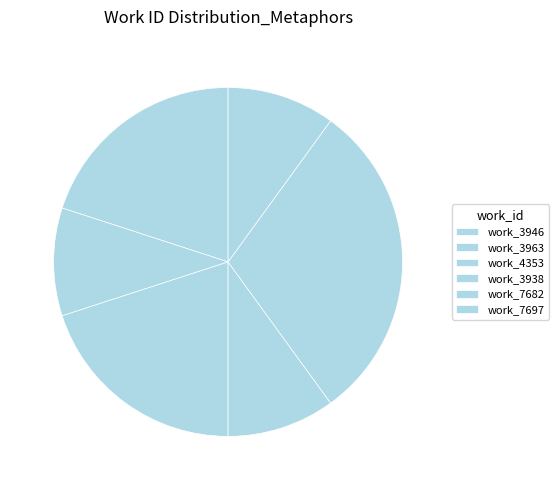

How many segments does this pie chart have?

6